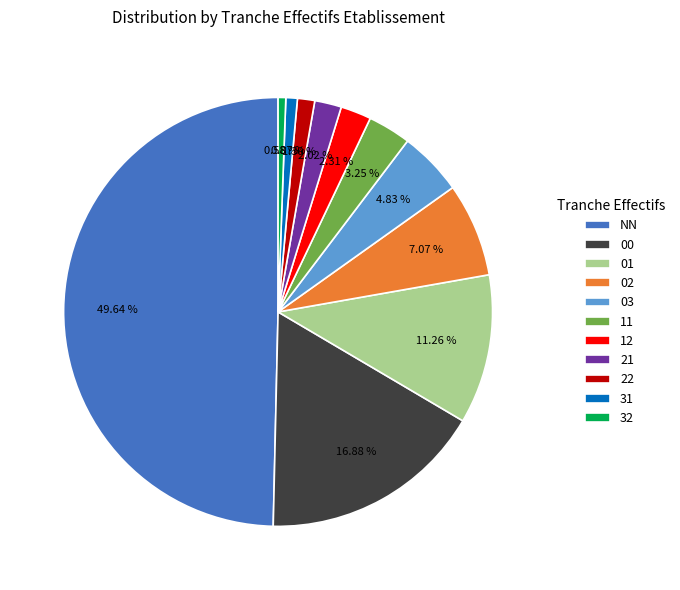

How many slices are in this pie chart?

11